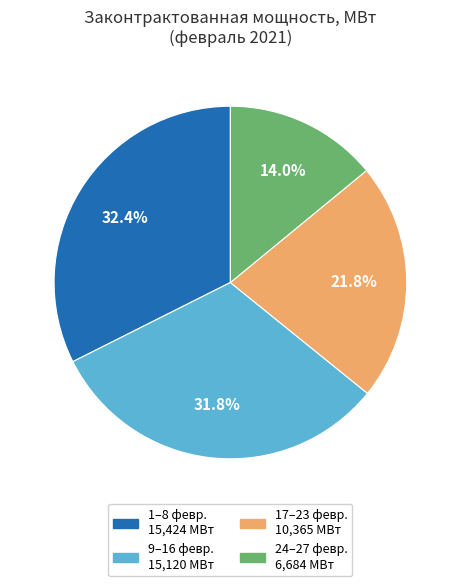

To the nearest percent, what is the average slice percentage?

25%